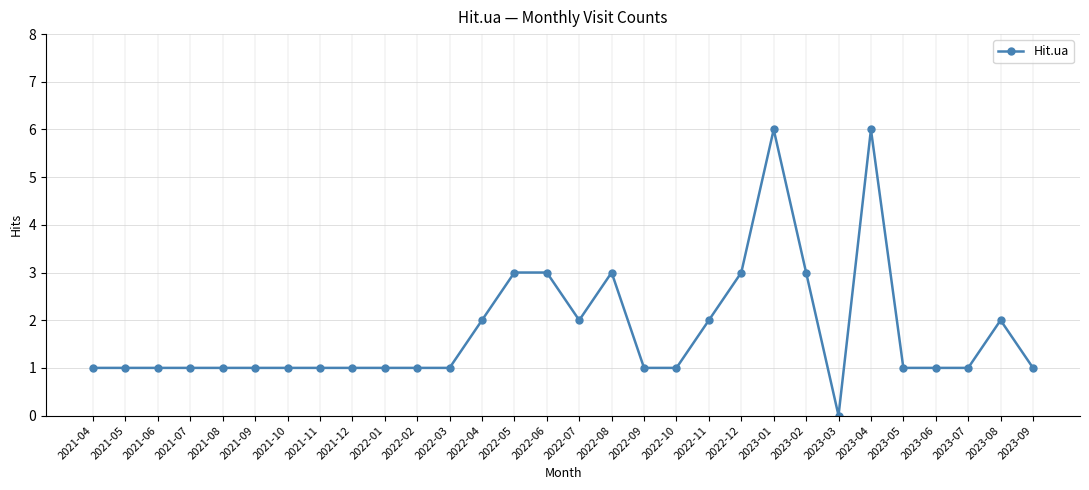

At which category does the chart reach its minimum across all series?

2023-03